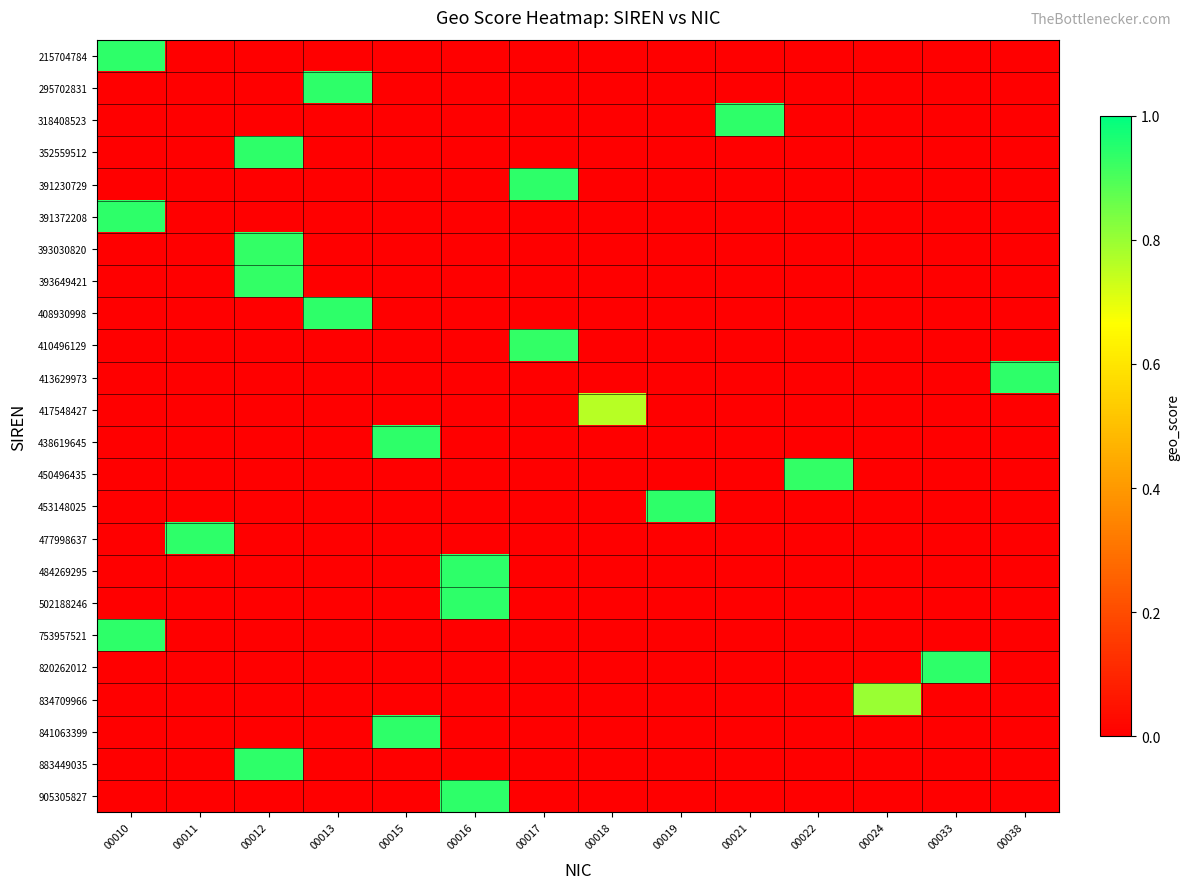

Count the number of data series in this chart.

24